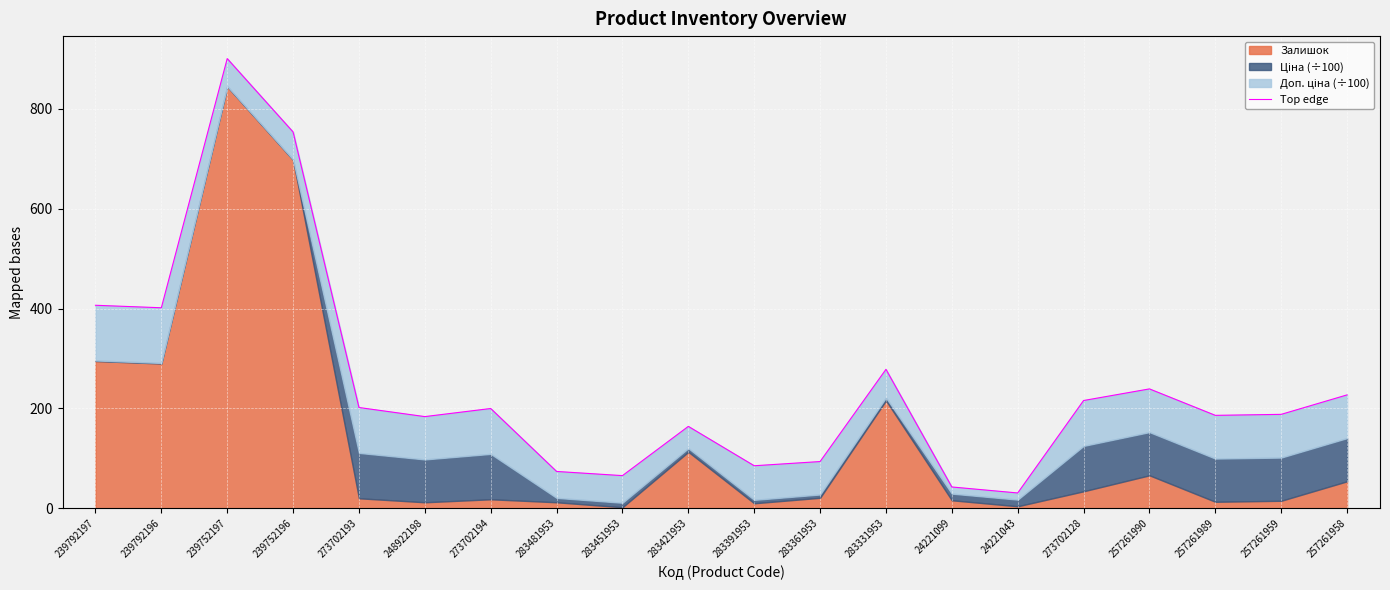

How many data points are above 199?

10